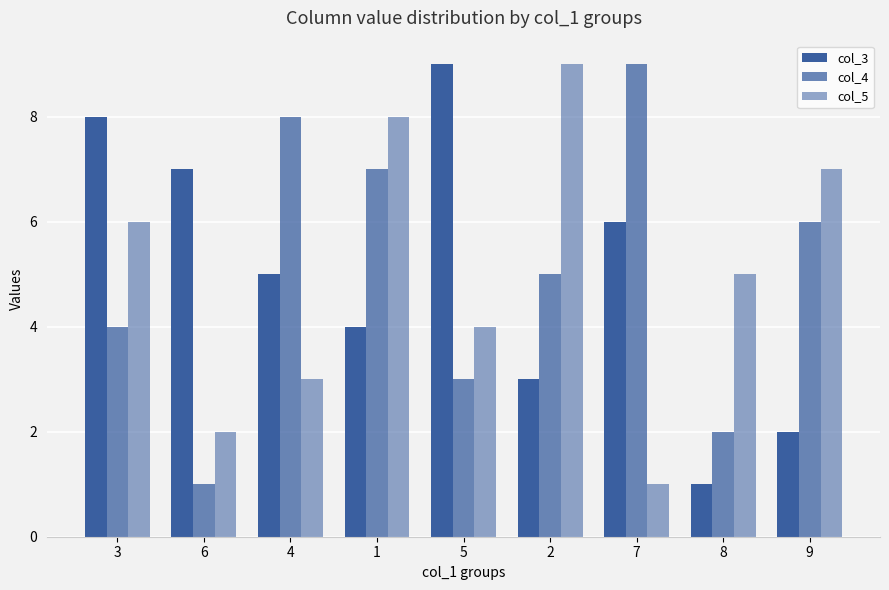

How many bars are there in total?

27